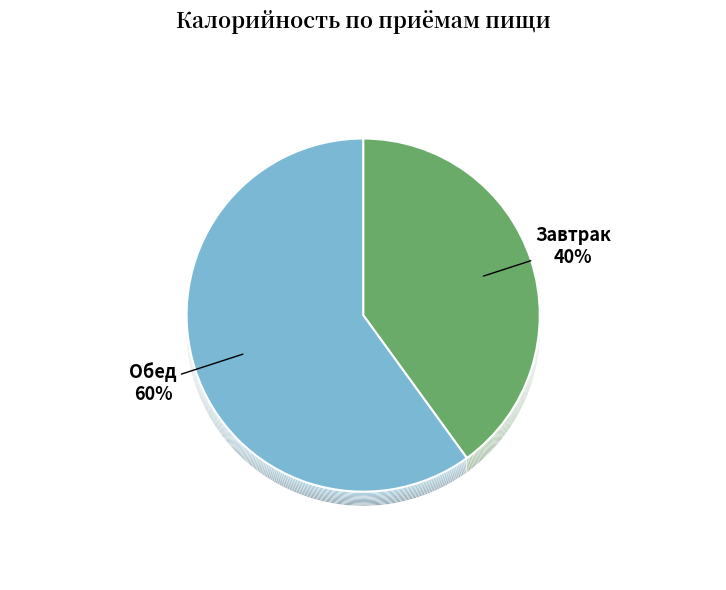

Which slice represents more than half of the pie?

Обед